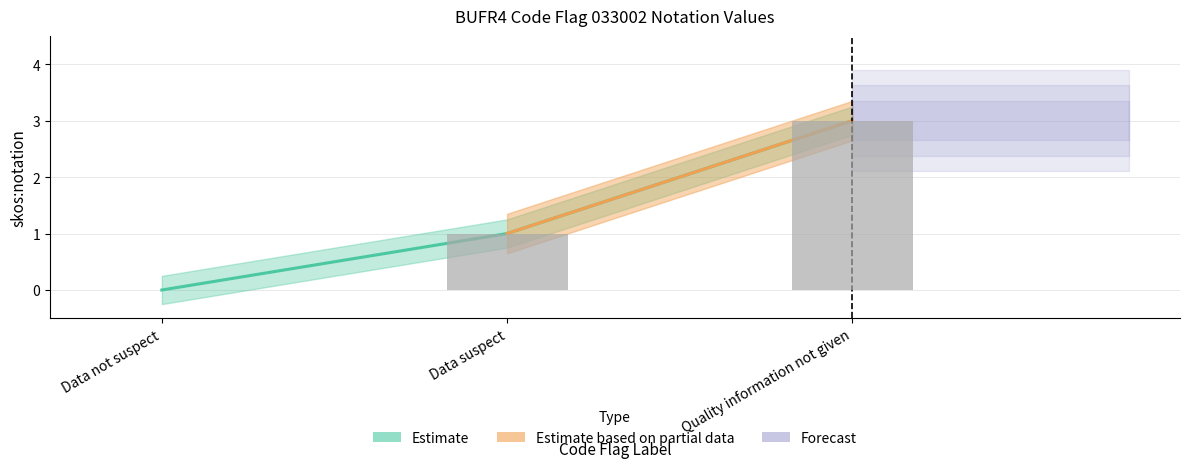

At which category does the chart reach its minimum across all series?

Data not suspect